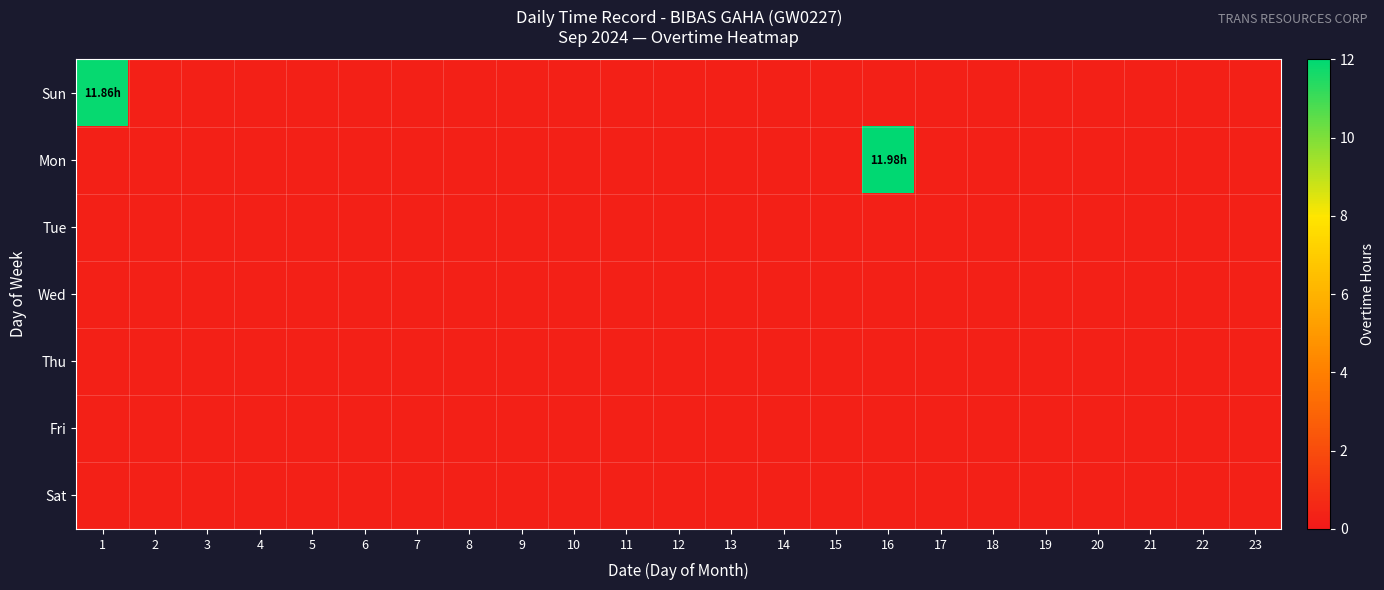

Which series has the largest range (max minus min)?

Mon